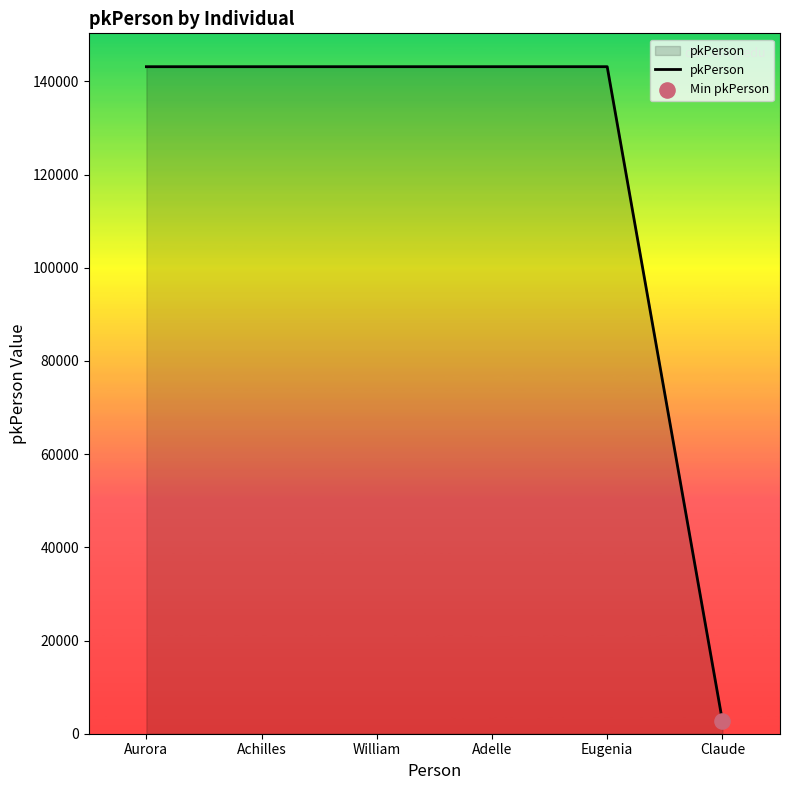

What is the ratio of the value at Aurora to the value at Adelle?

1.0